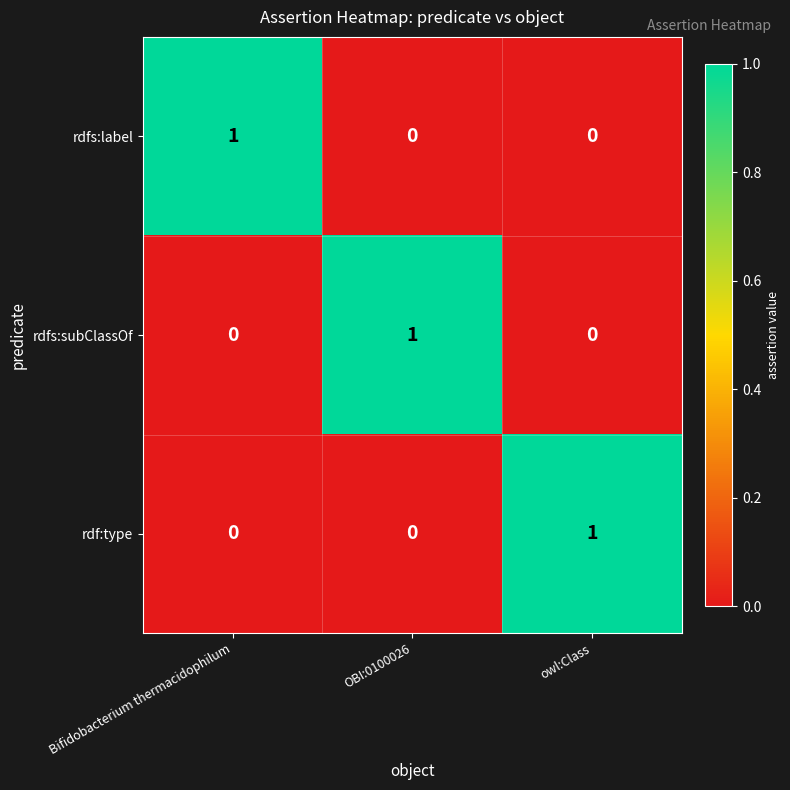

At how many categories does at least one series exceed 0?

3